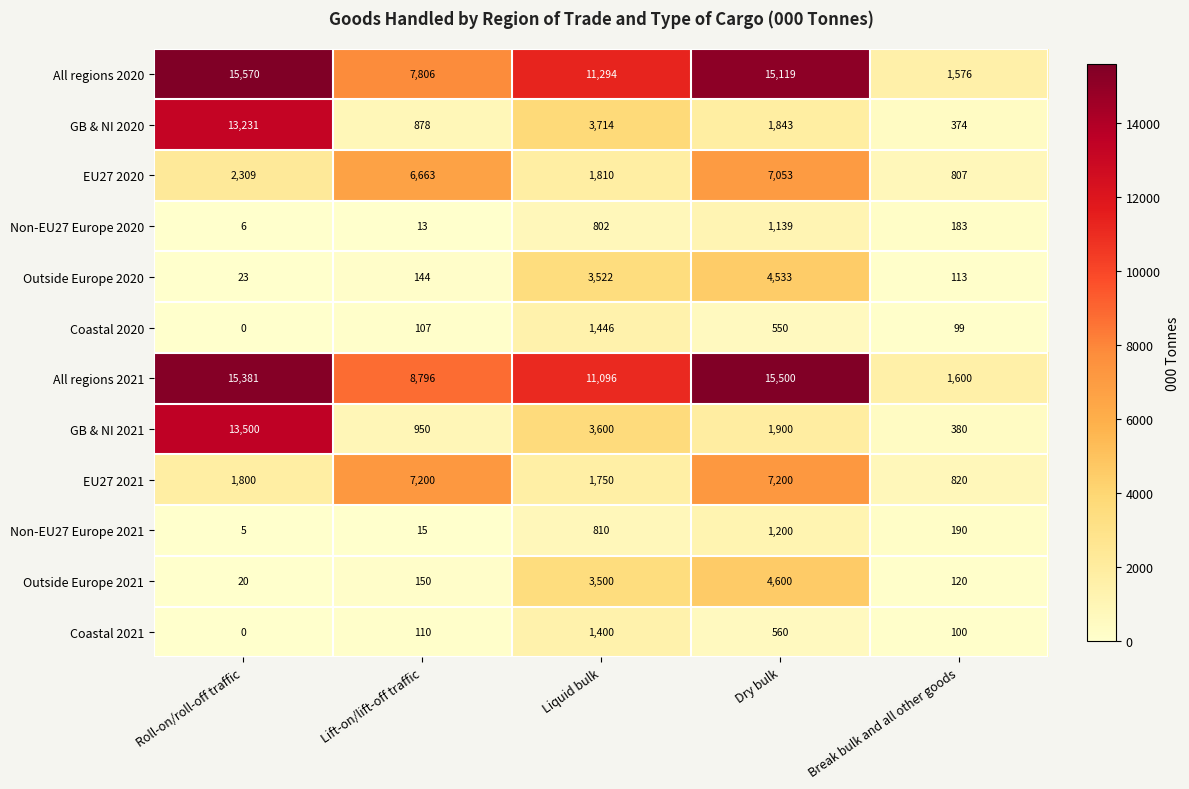

What is the average value of the GB & NI 2020 series?

4008